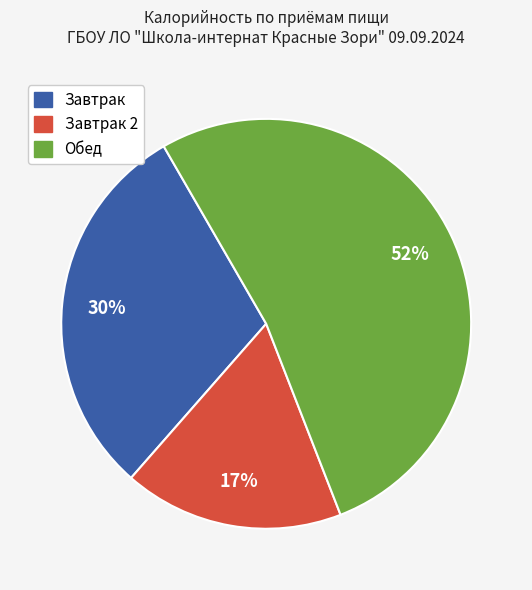

Is there a majority slice in this chart?

Yes